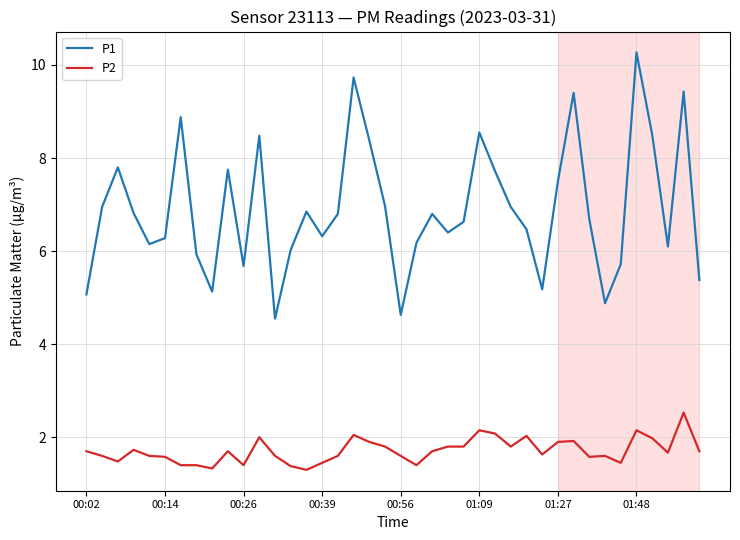

Which series has the largest range (max minus min)?

P1